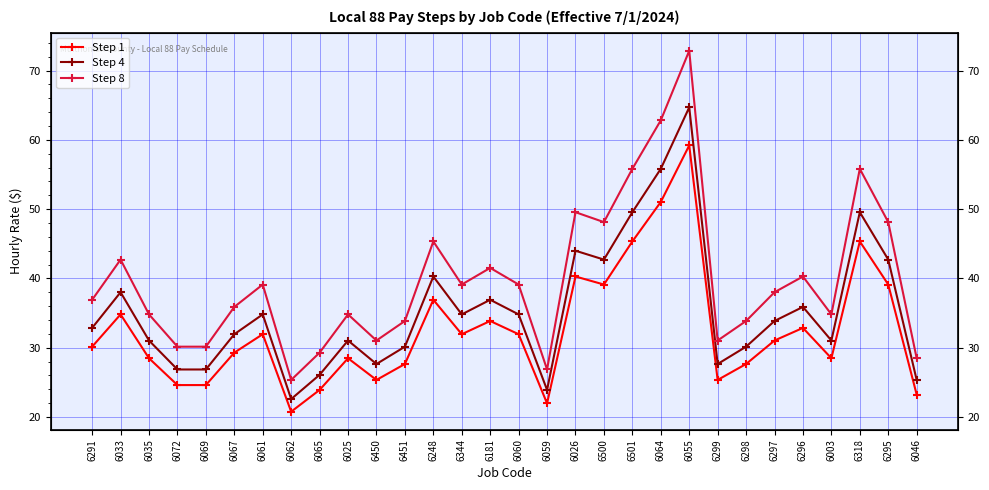

What is the sum of all Step 4 values?

1063.3